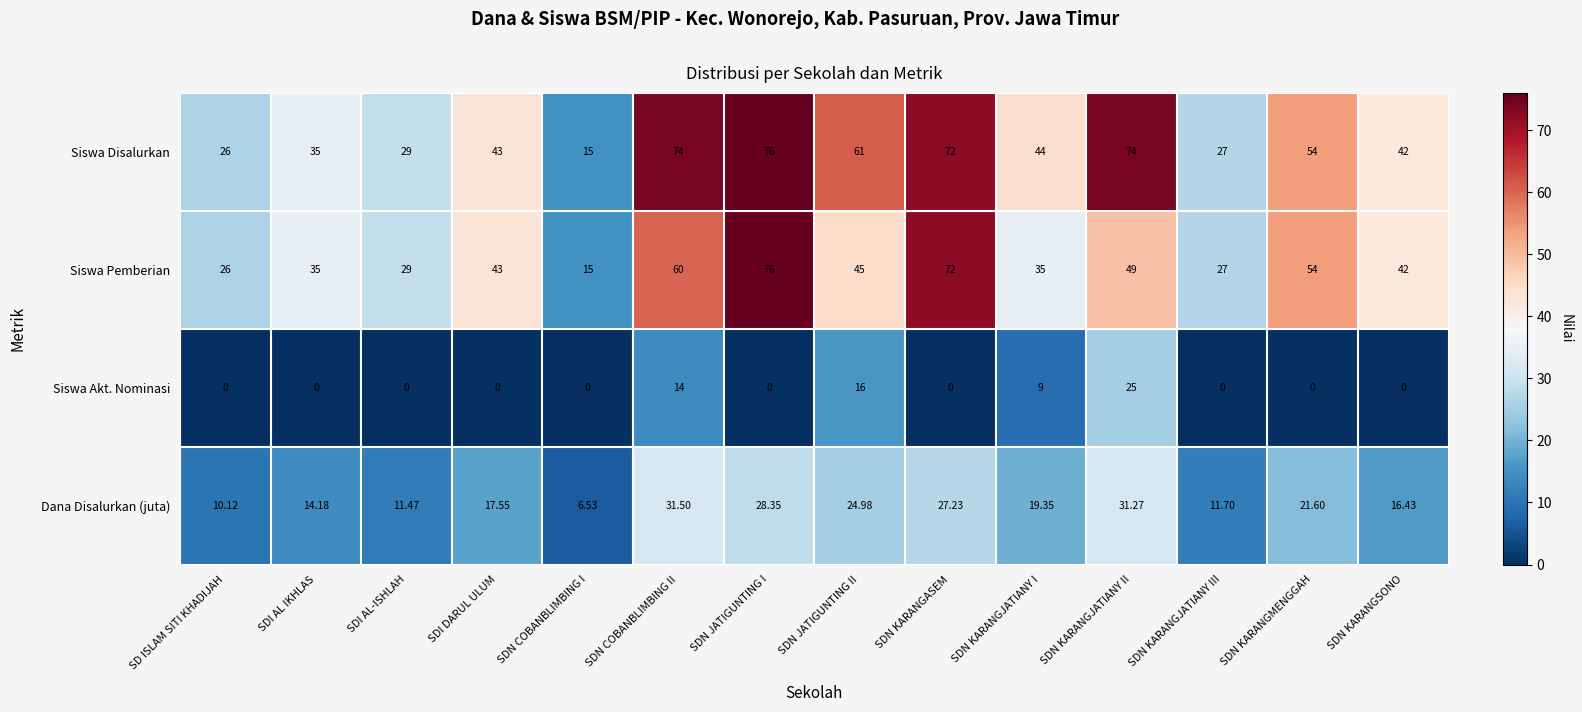

Is the value of Siswa Akt. Nominasi at SDN JATIGUNTING II greater than the value of Siswa Disalurkan at SDN KARANGSONO?

No